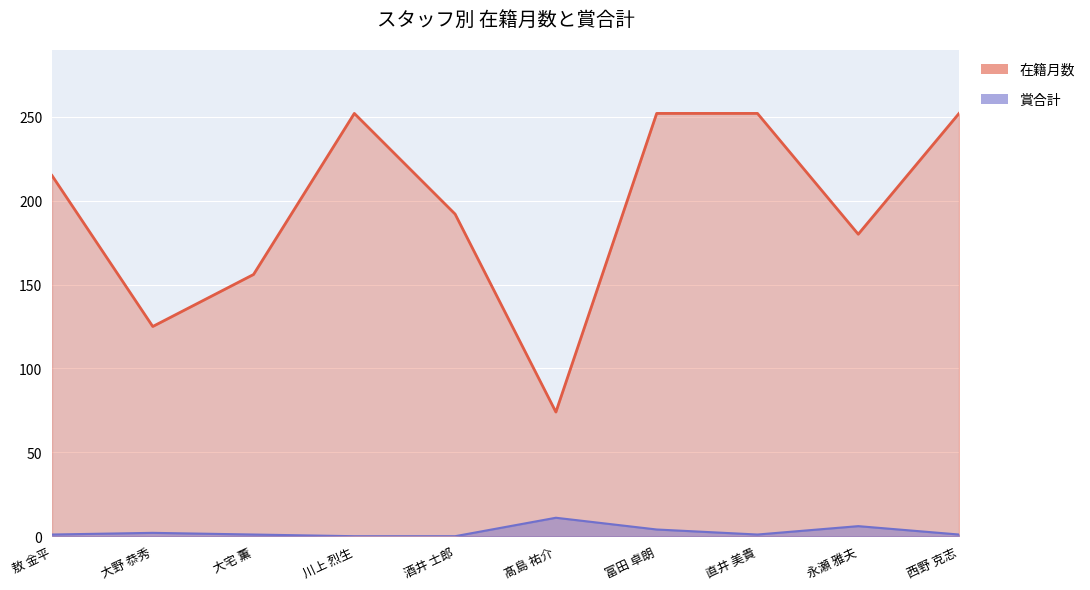

Which series has the largest range (max minus min)?

在籍月数